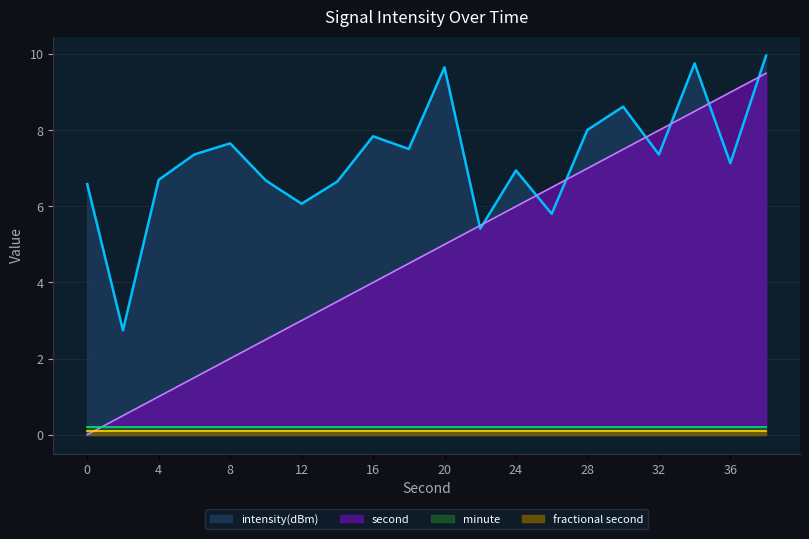

What is the value of the intensity(dBm) point at the 20th from the left?

10.0